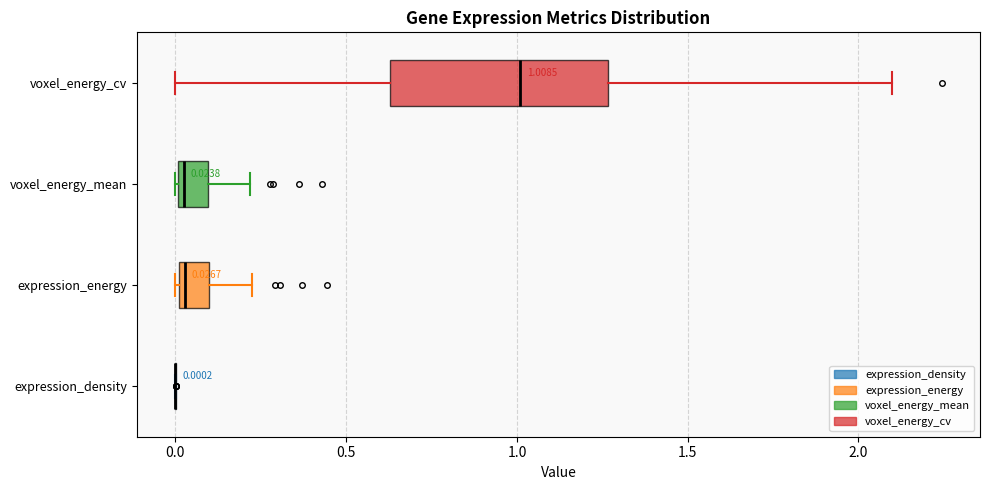

Comparing the boxes themselves (not the whiskers), which one is the widest?

voxel_energy_cv